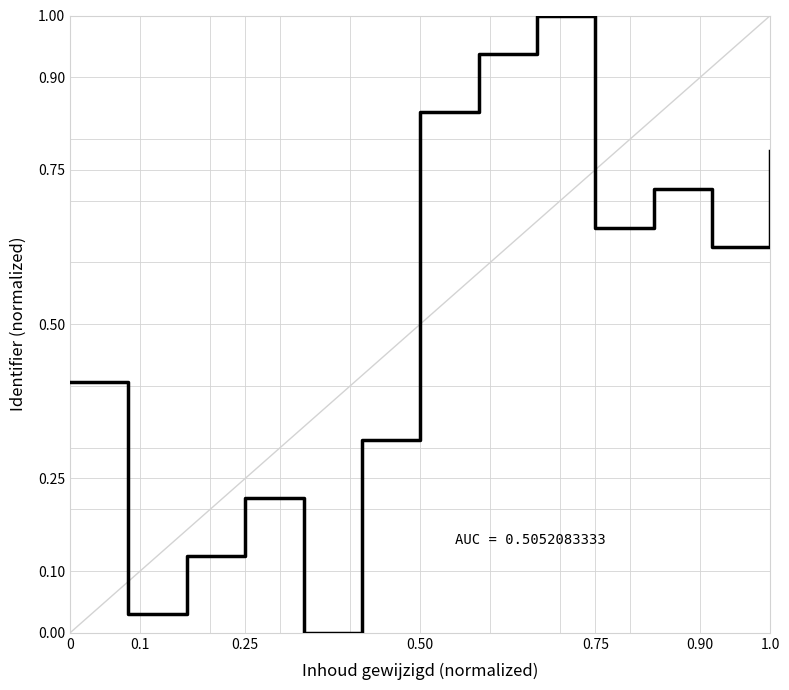

What is the difference between the maximum and minimum values?

1.0